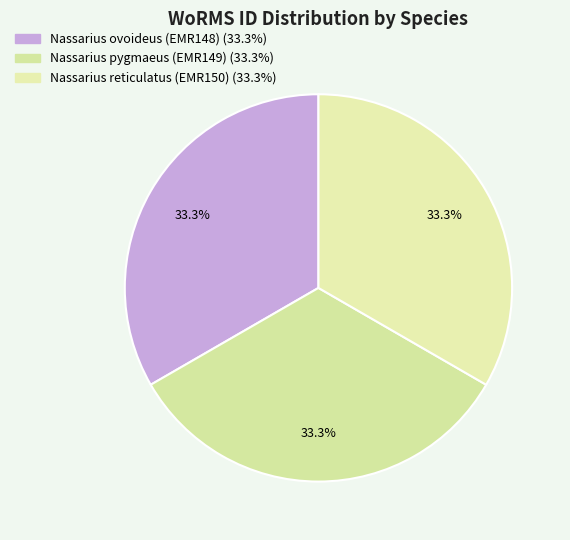

Does Nassarius reticulatus (EMR150) represent more than half of the total?

No